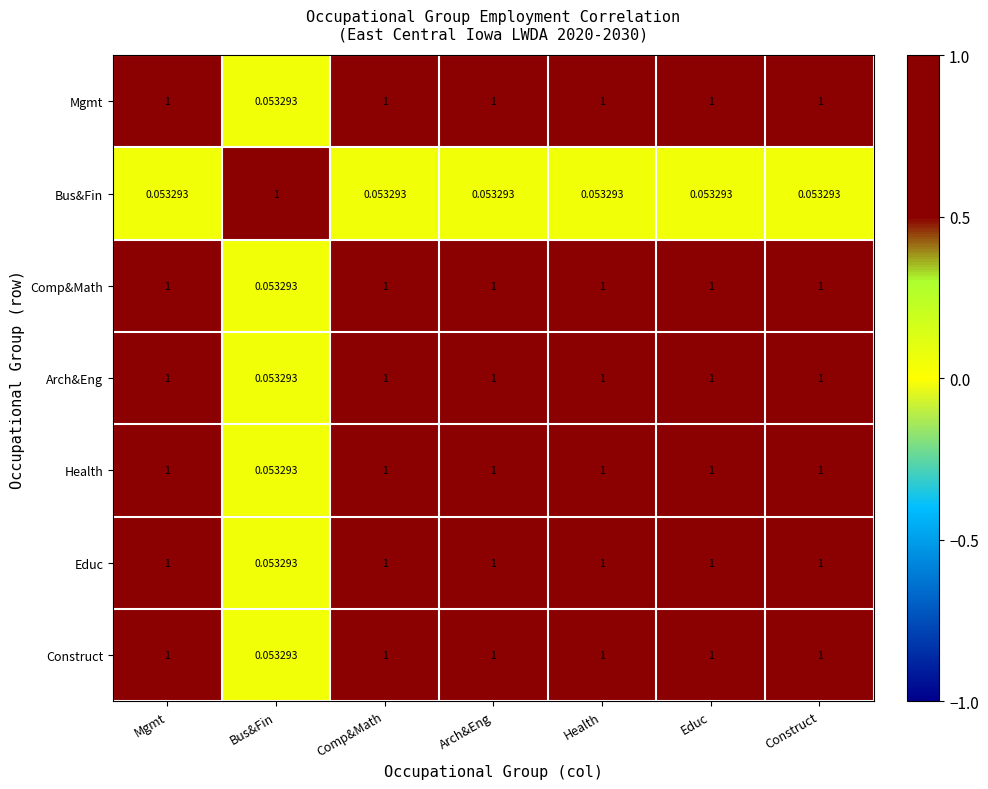

At which label does Arch&Eng reach its minimum?

Bus&Fin